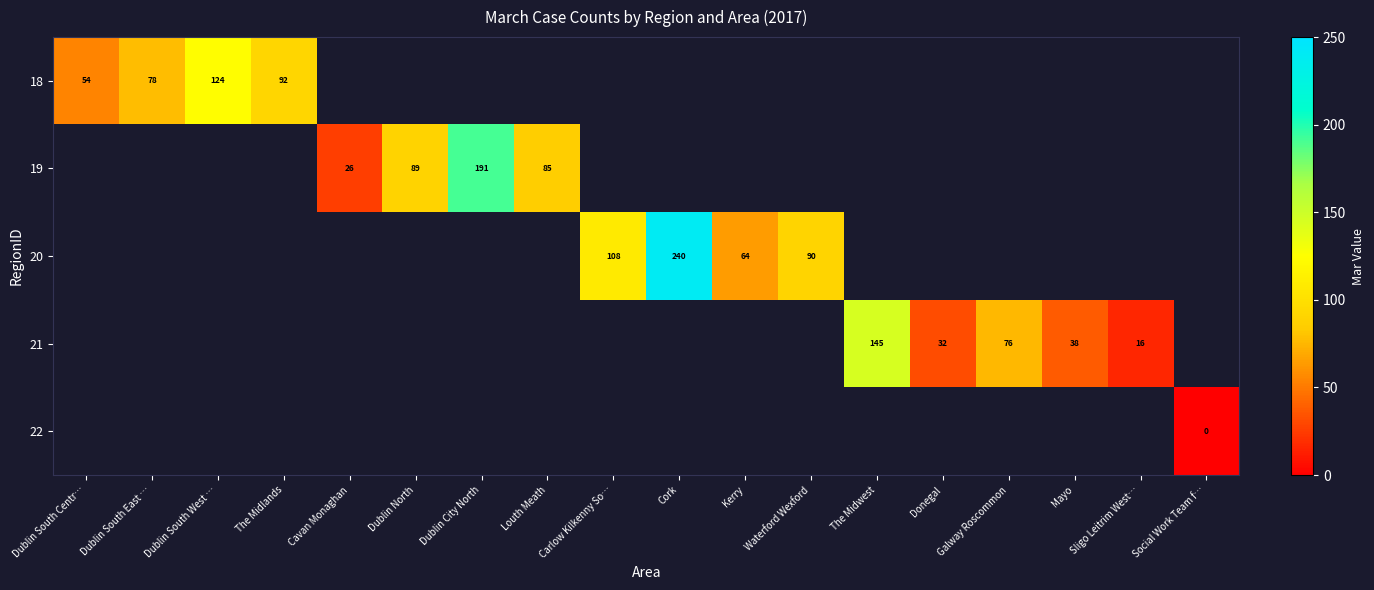

Between Dublin South East … and Carlow Kilkenny So…, which is larger?

Carlow Kilkenny So…